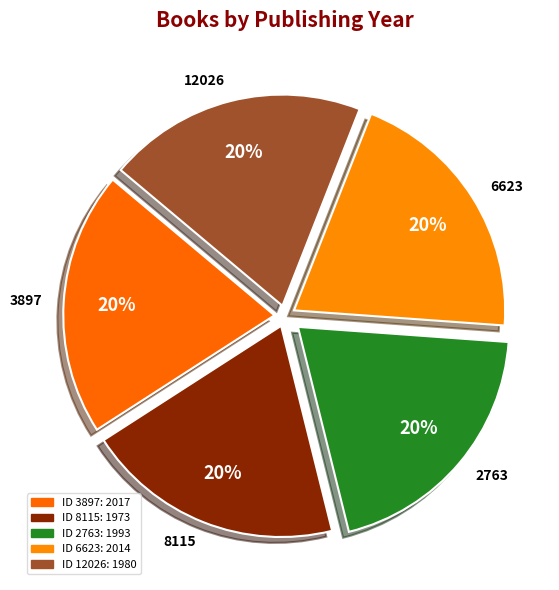

Is the sum of 12026 and 3897 greater than half?

No